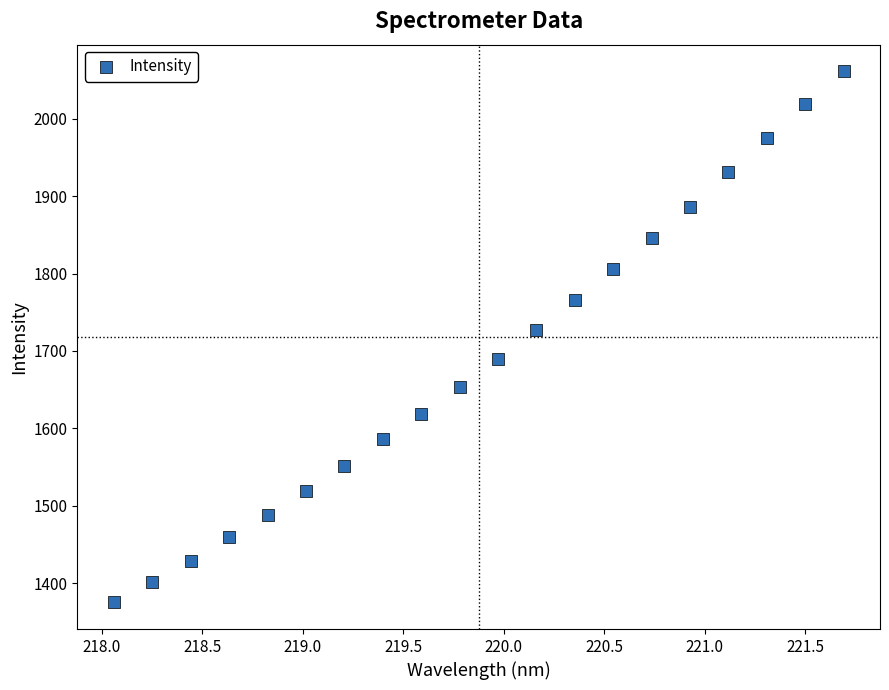

What is the range of X values (max minus min)?

3.6